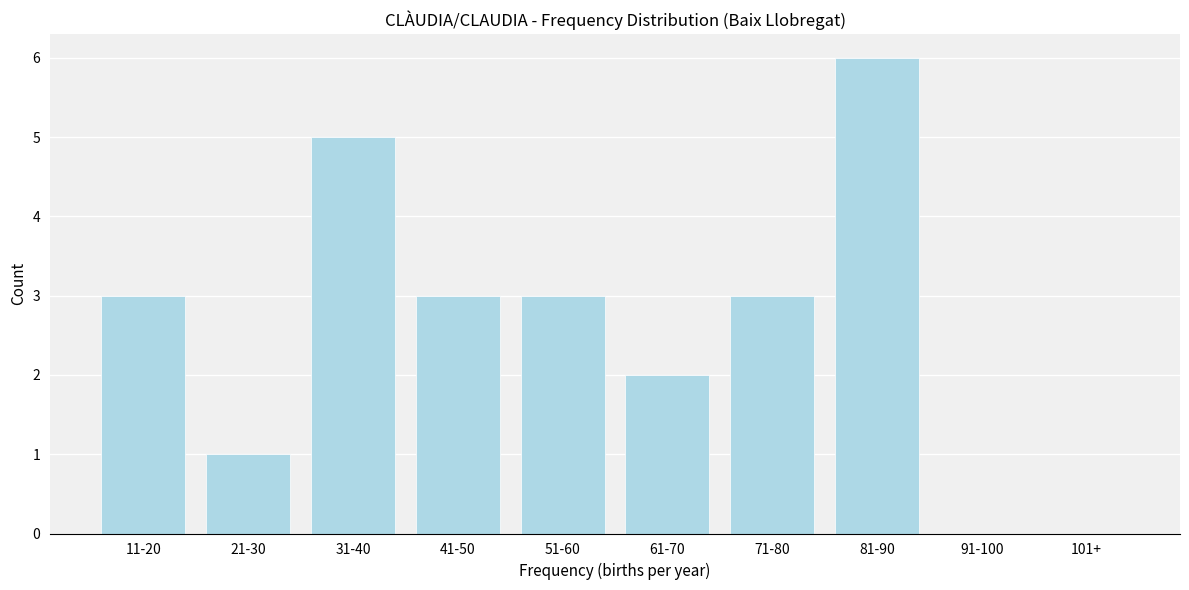

Reading left to right, extract all data points from this chart.

11-20=3	21-30=1	31-40=5	41-50=3	51-60=3	61-70=2	71-80=3	81-90=6	91-100=0	101+=0